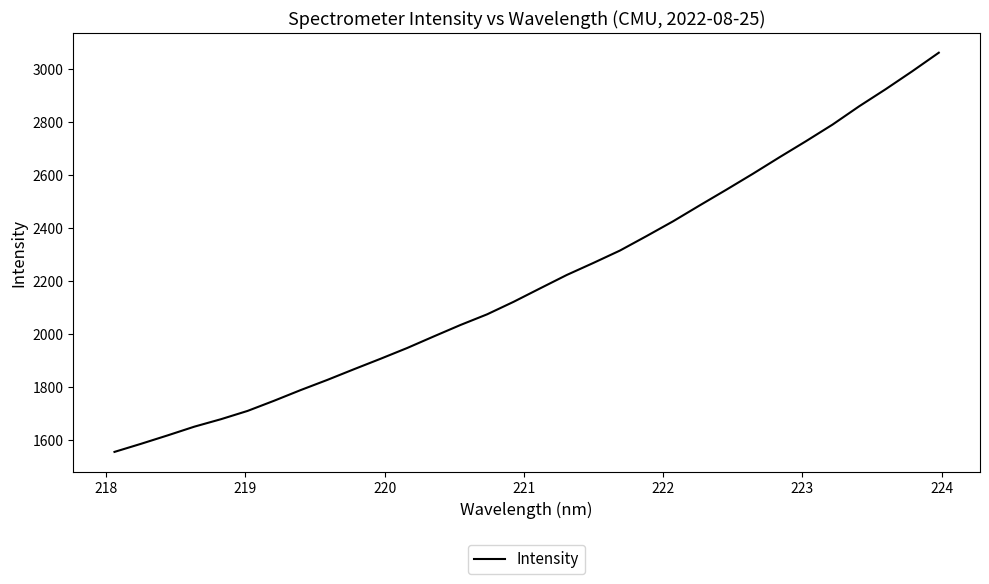

What is the greatest value displayed?

3062.7